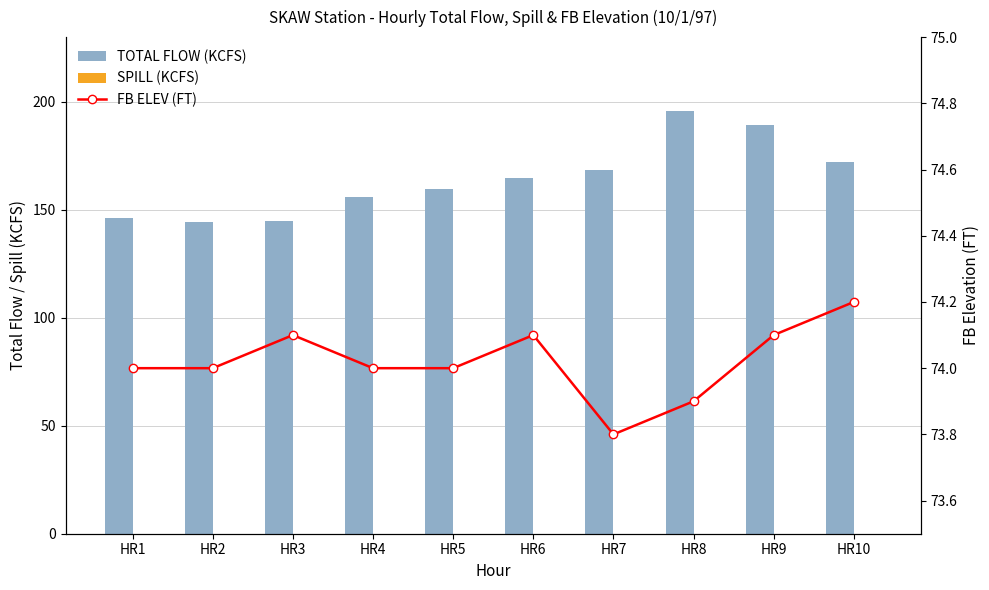

Between HR2 and HR5, which series saw the biggest shift?

TOTAL FLOW (KCFS)